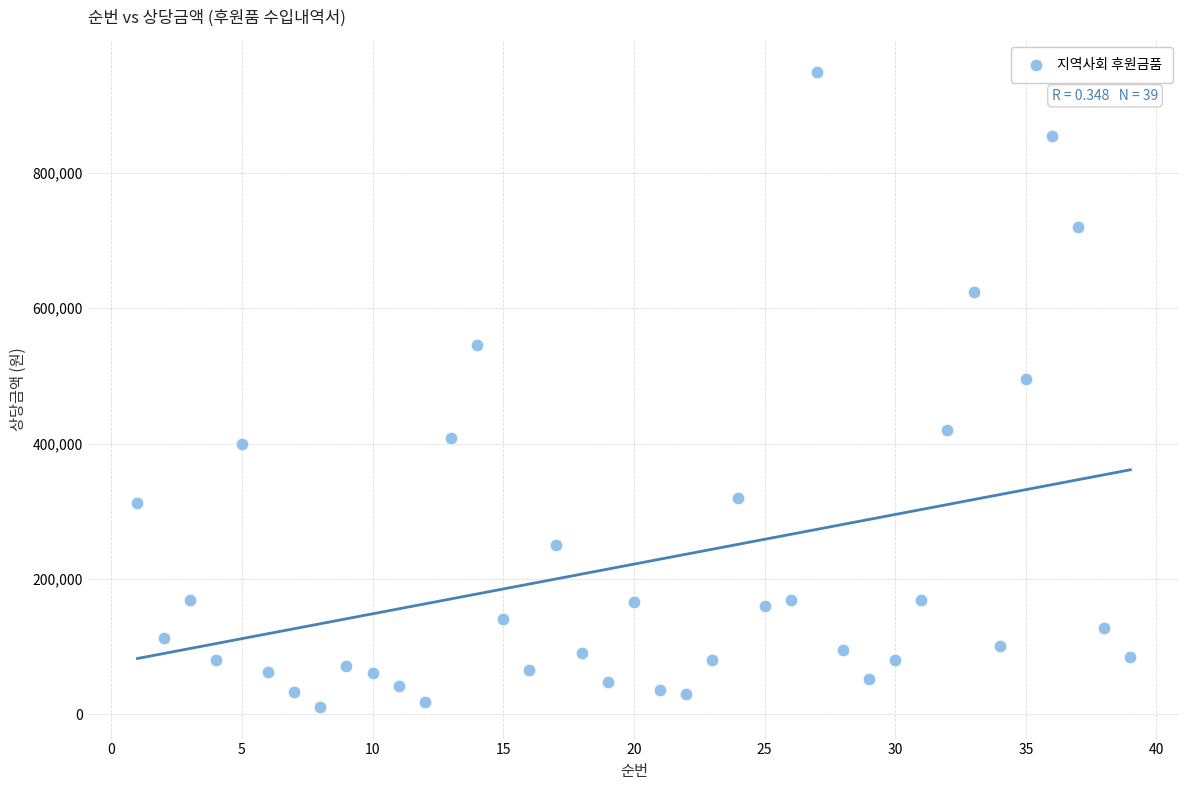

What is the range of X values (max minus min)?

38